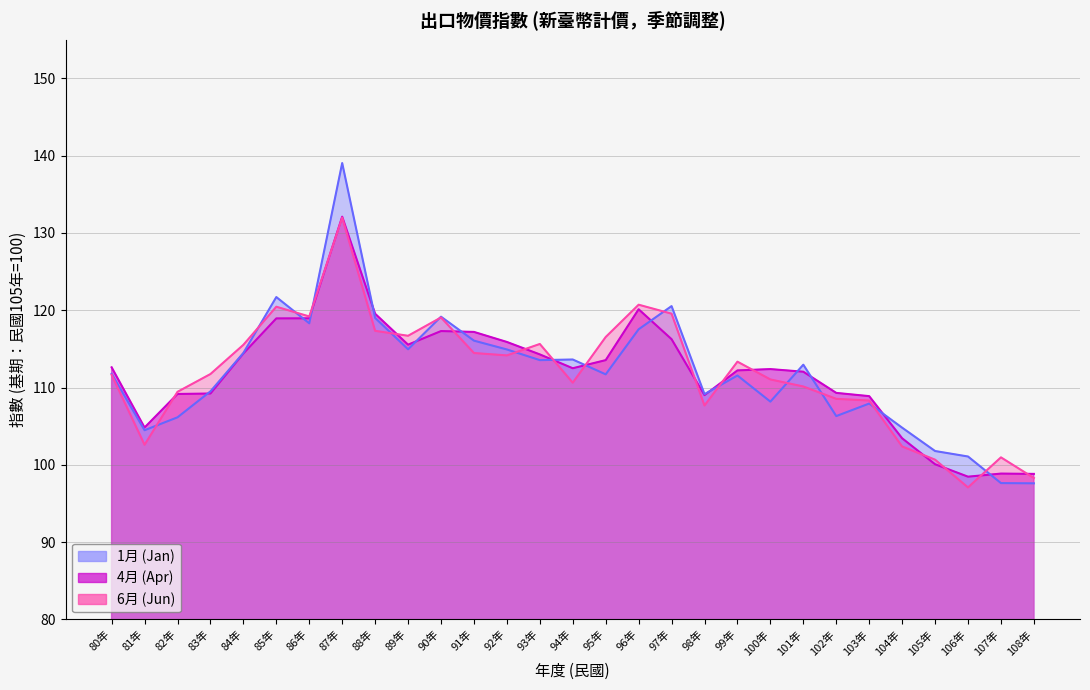

What is the label of the 11th point from the left?

90年